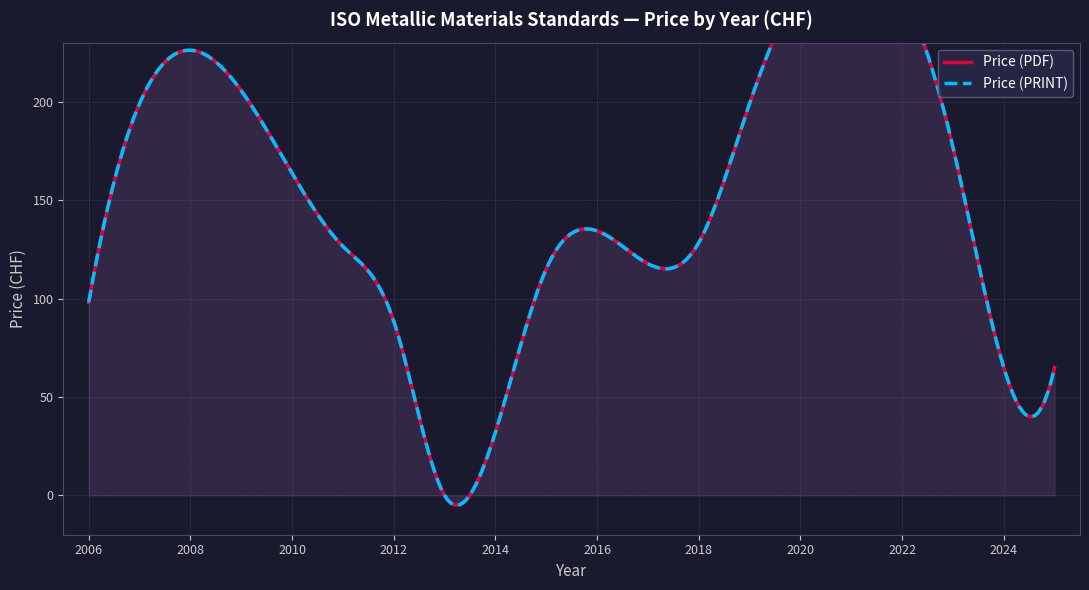

Which series has the largest range (max minus min)?

Price (PDF)